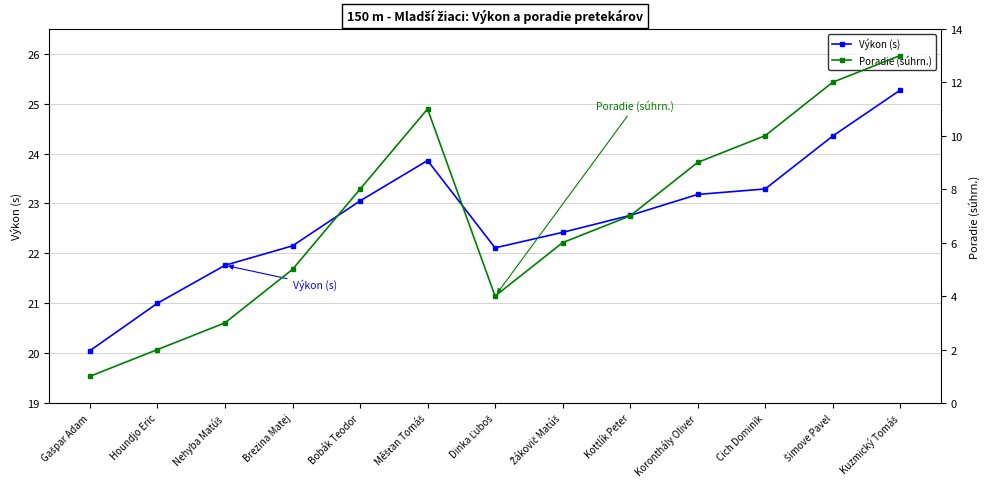

In Výkon (s), how many points are higher than both neighbors (excluding endpoints)?

1